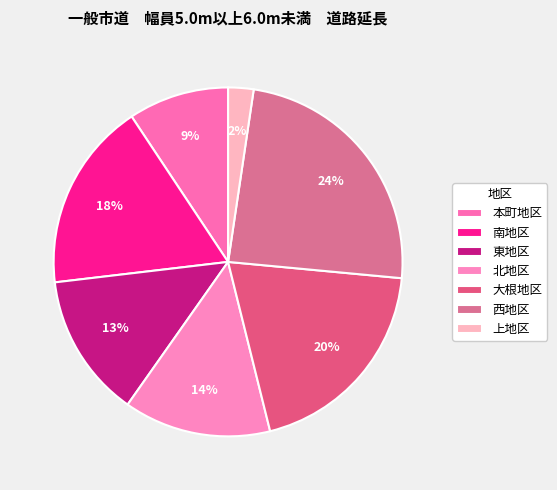

Approximately how many times larger is the value at 上地区 compared to 本町地区?

0.3